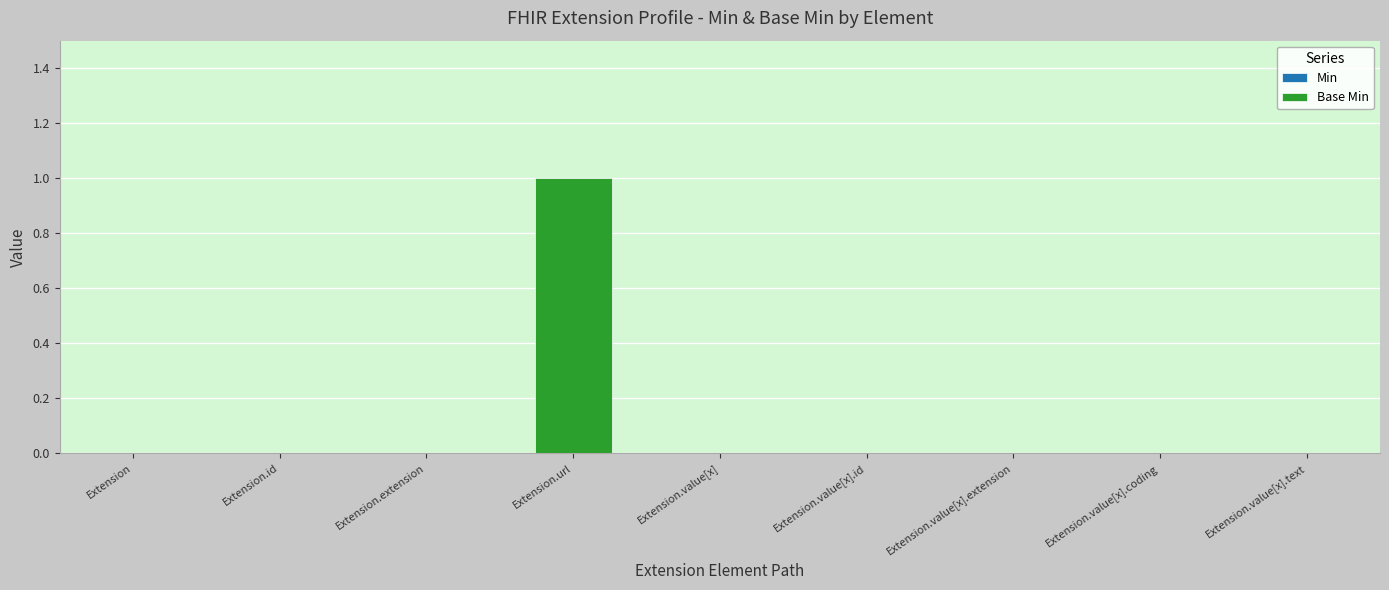

What is the maximum value for Min?

1